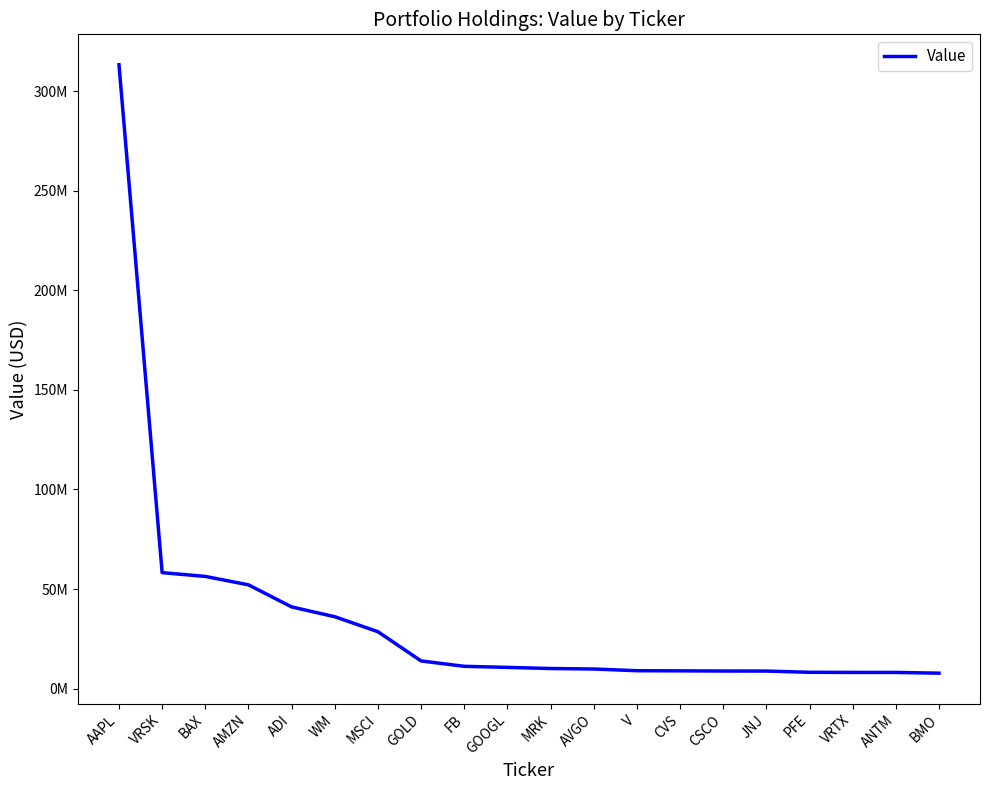

What is the change in value from AAPL to AVGO?

-303438233